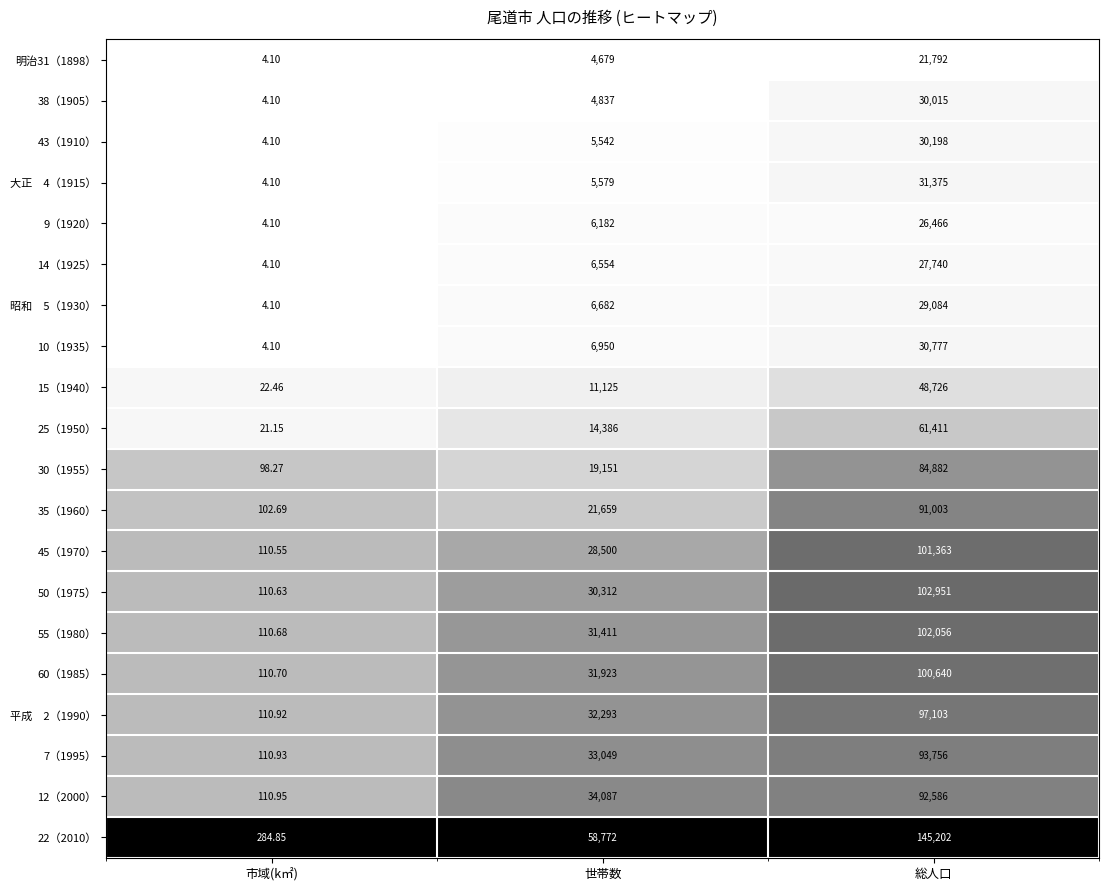

At which category is the sum across all series the highest?

総人口